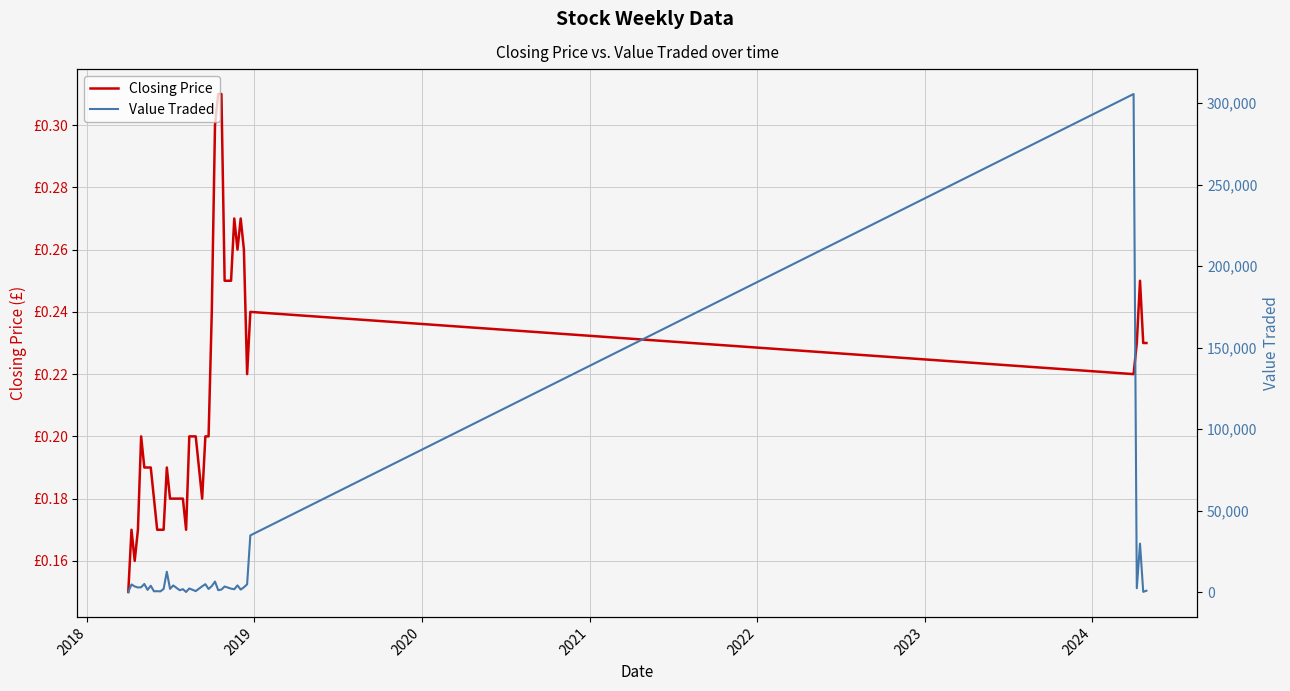

Rank the series by their maximum value, from lowest to highest.

Closing Price, Value Traded